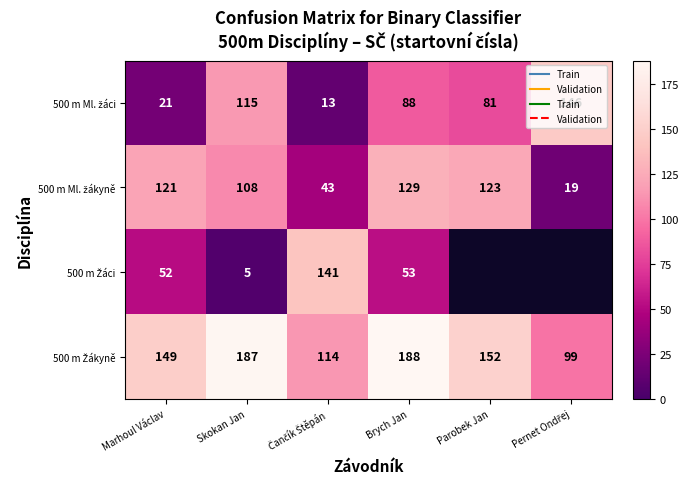

What is the spread (max minus min) of values at Marhoul Václav?

128